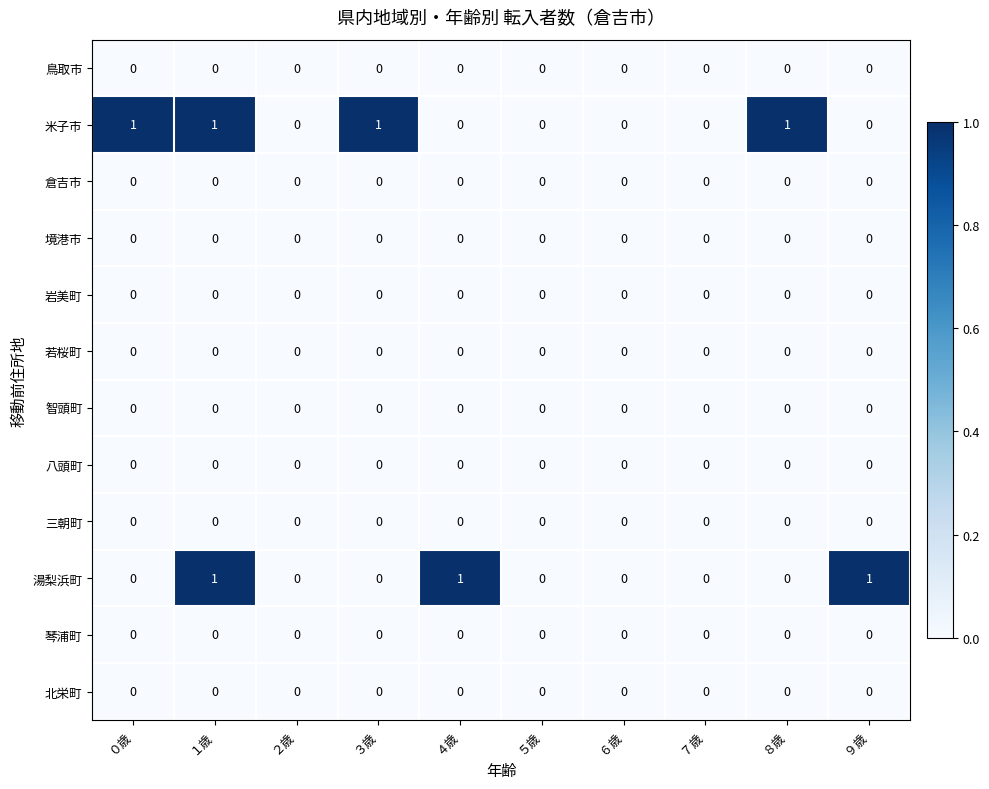

The 北栄町 series shows 0 at ６歳. True or false?

True